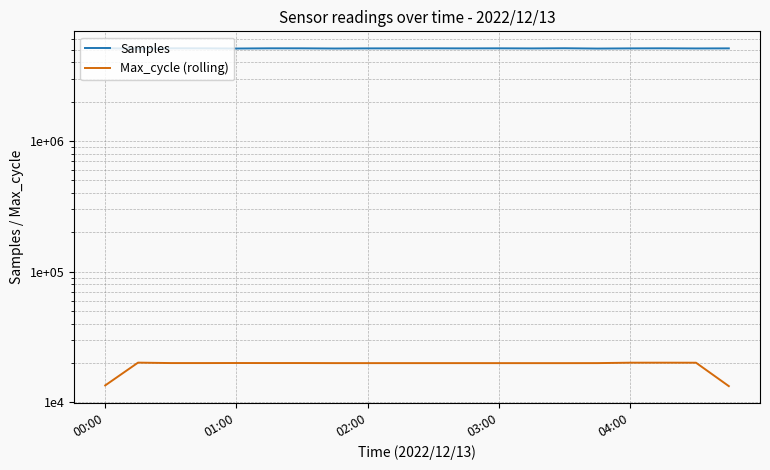

How many distinct data groups are displayed?

2